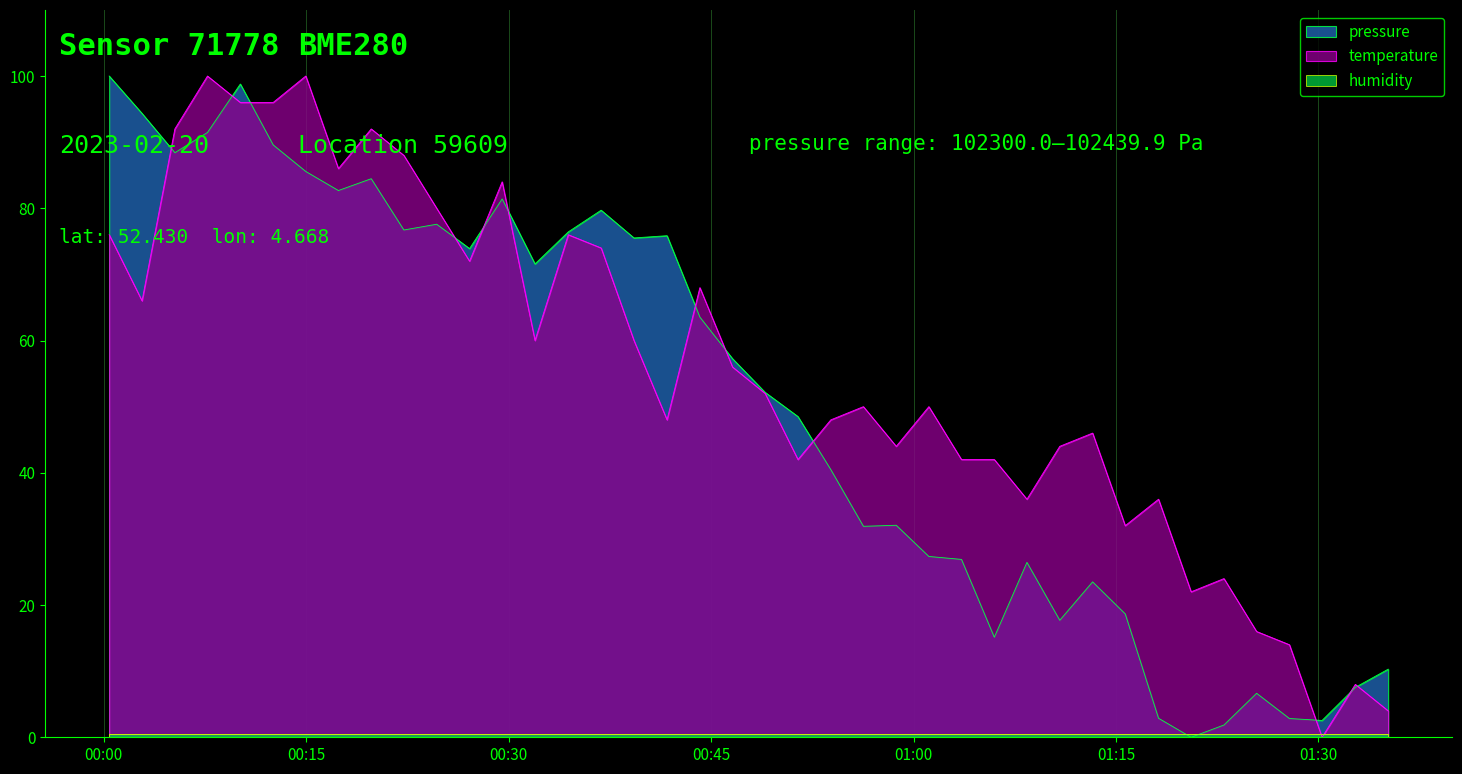

Is the value of temperature at 2023-02-20T01:03:33 greater than the value of pressure at 2023-02-20T00:44:10?

No